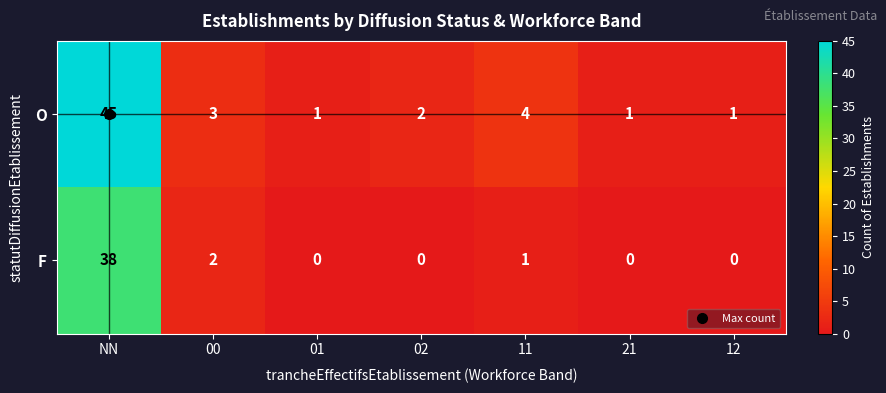

At which category is the sum across all series the highest?

NN